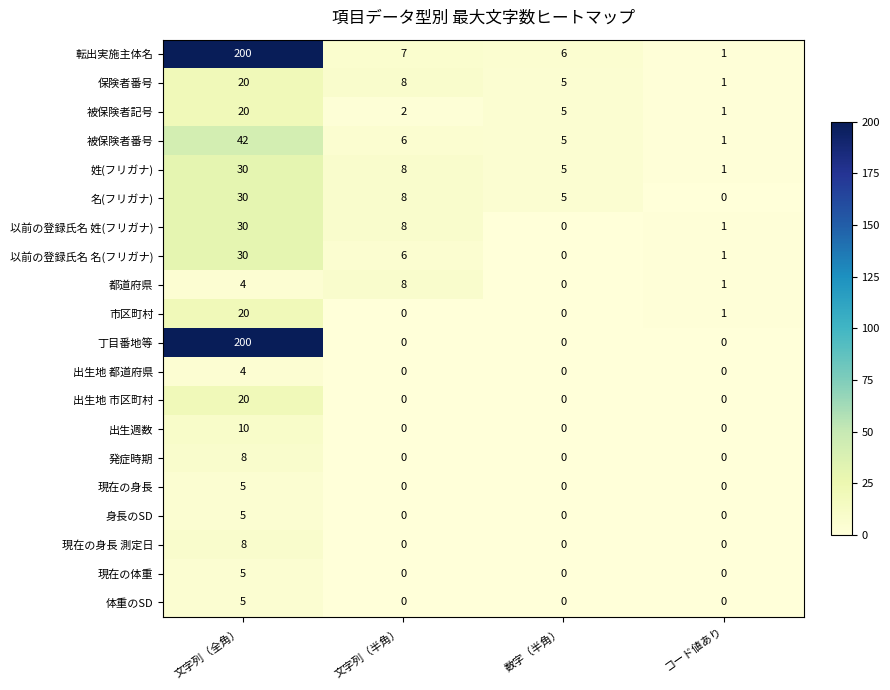

What is the total value across all series at 文字列（全角）?

696